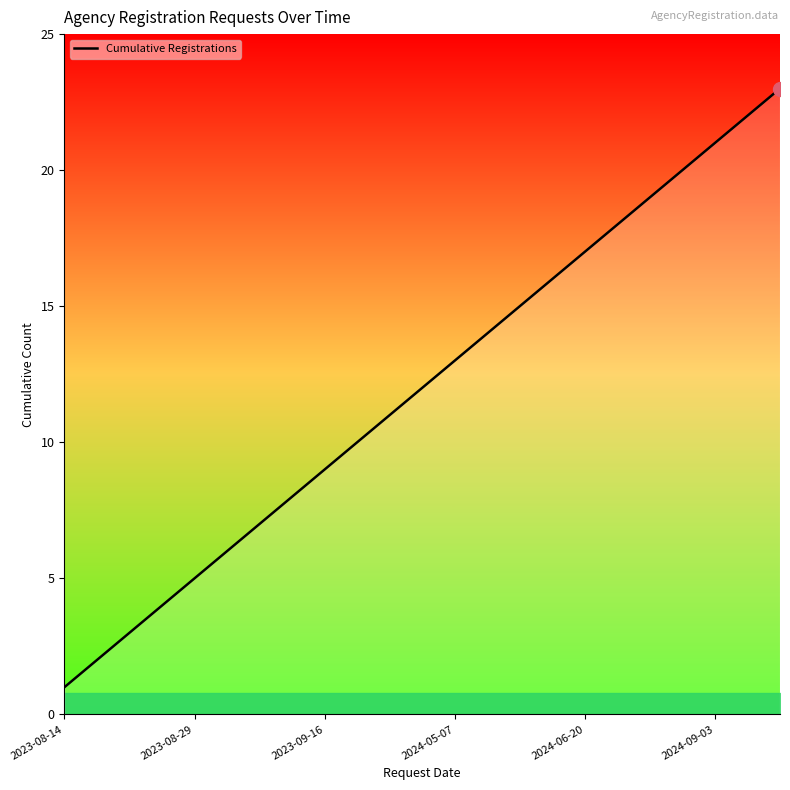

What is the greatest value displayed?

23